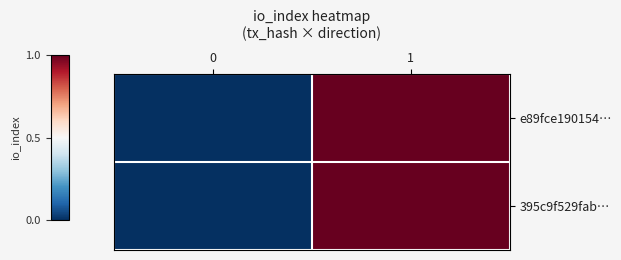

Between 0 and 1, which is larger?

1